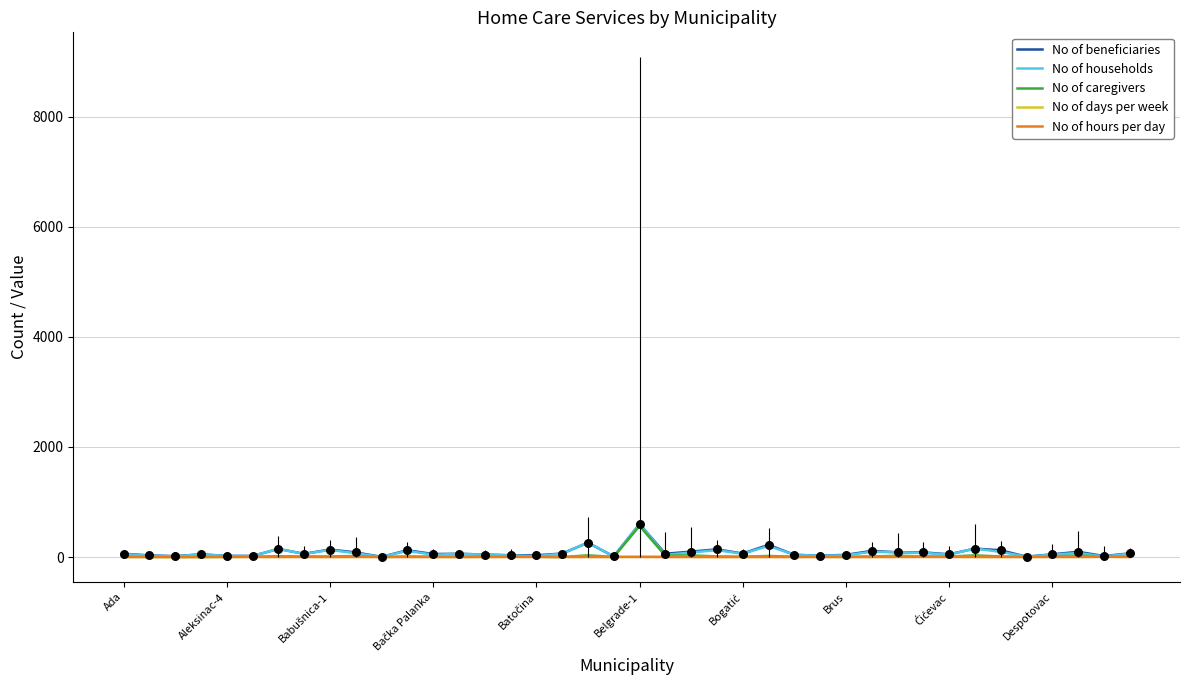

What is the highest value of the No of households series?

600.0